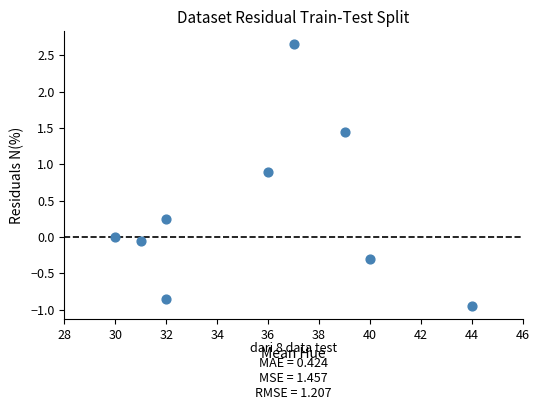

What is the range of Y values (max minus min)?

3.6